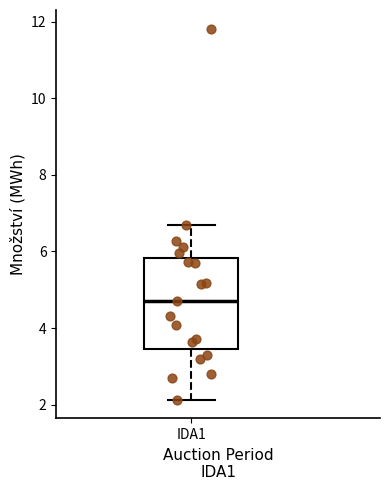

Transcribe this box plot: give where the median line is, the range the box spans, and where the two whiskers end, as read against the y-axis. The values are not printed on the chart, so give them approximately, as read against the axis.

median 4.8, box 3.4 to 5.8, whiskers 2.2 to 6.8